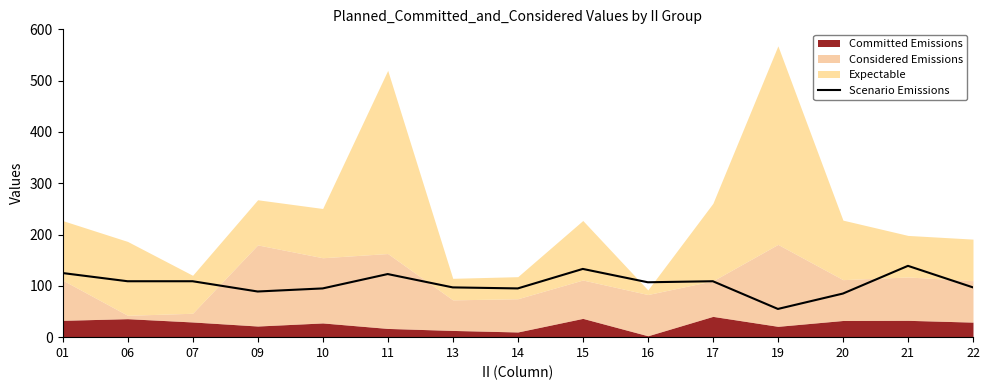

What is the lowest value of the Scenario Emissions series?

55